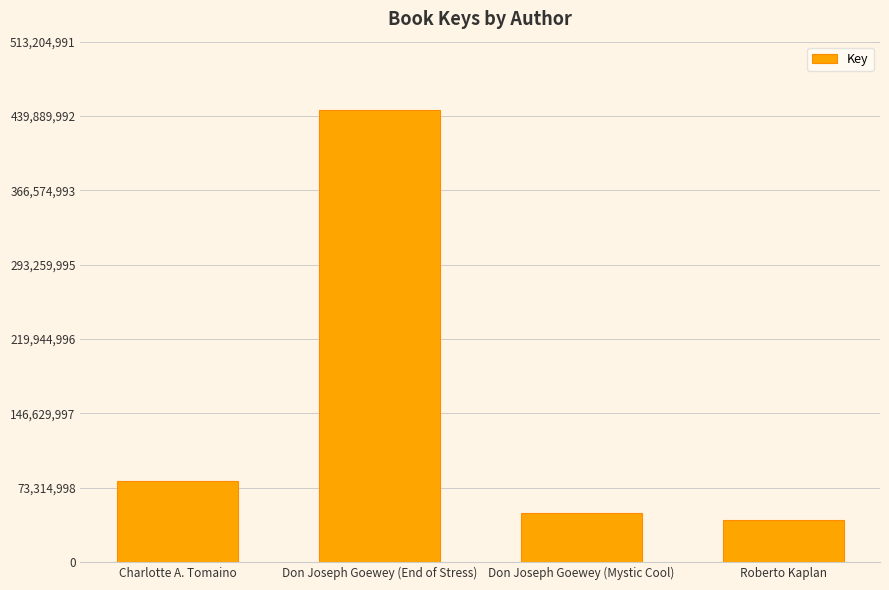

List the labels in order of value, smallest first.

Roberto Kaplan, Don Joseph Goewey (Mystic Cool), Charlotte A. Tomaino, Don Joseph Goewey (End of Stress)